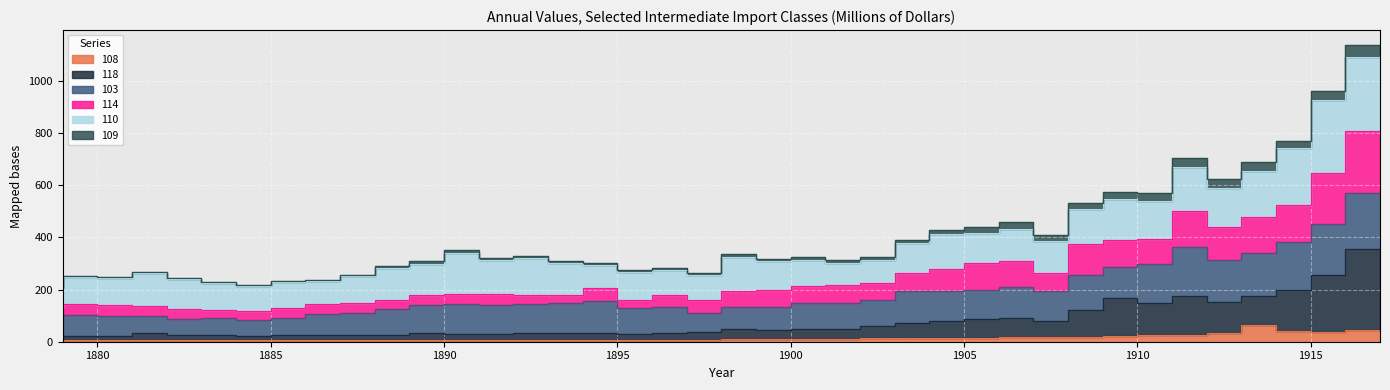

At which label is 118 closest to 186?

1914